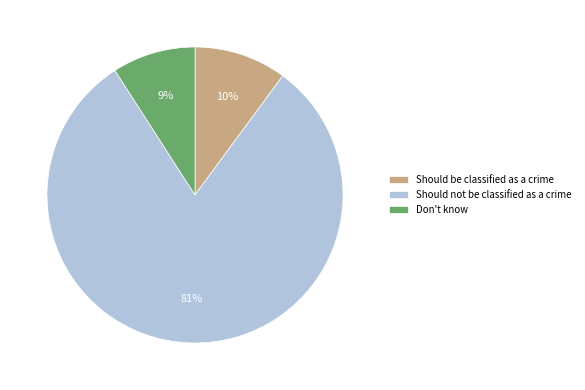

Which category has the smallest portion of the pie?

Don't know